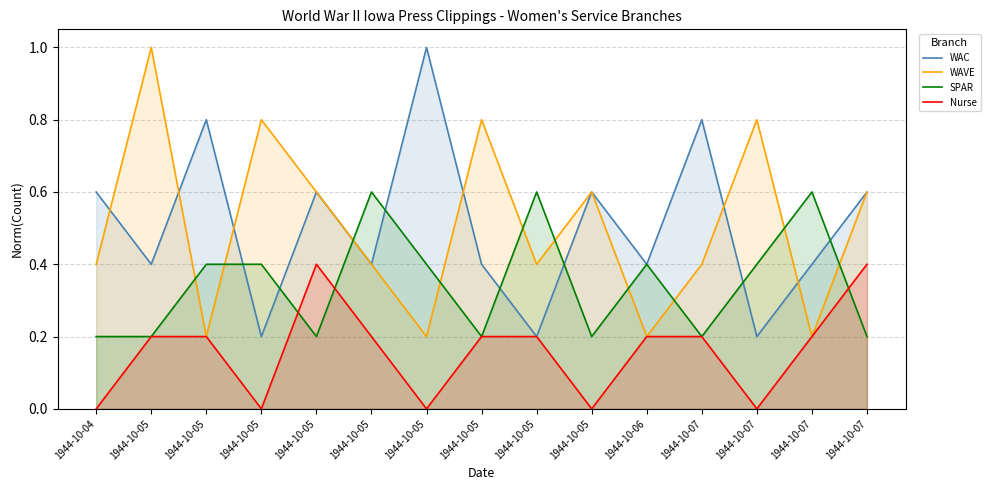

At which category does the chart reach its minimum across all series?

1944-10-04